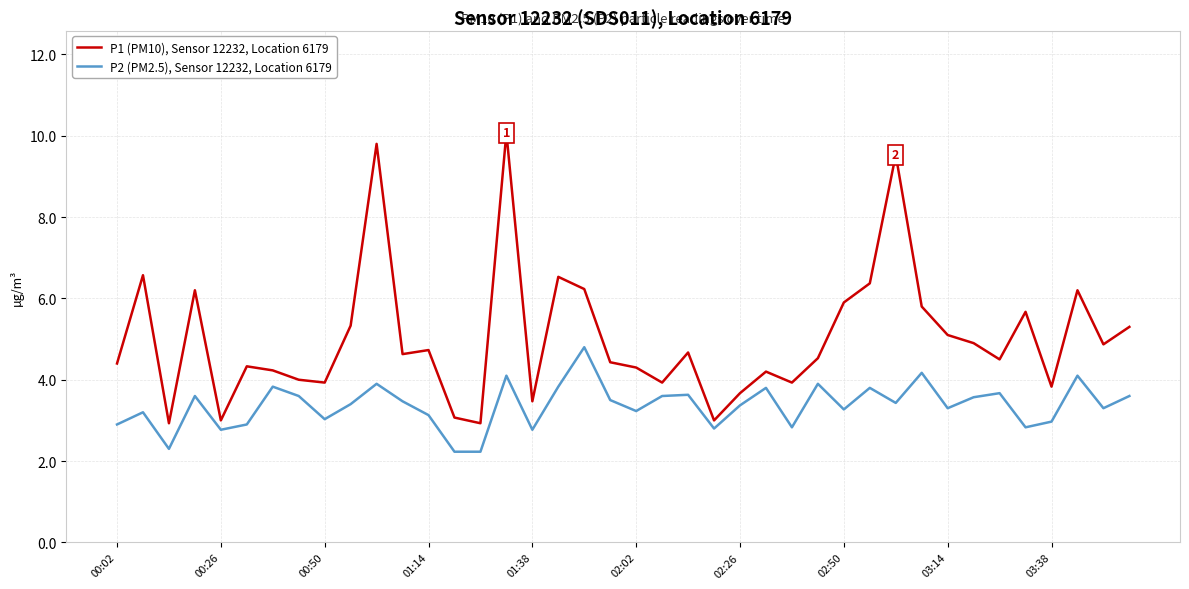

List the series in order of their overall mean, lowest first.

P2 (PM2.5), Sensor 12232, Location 6179, P1 (PM10), Sensor 12232, Location 6179